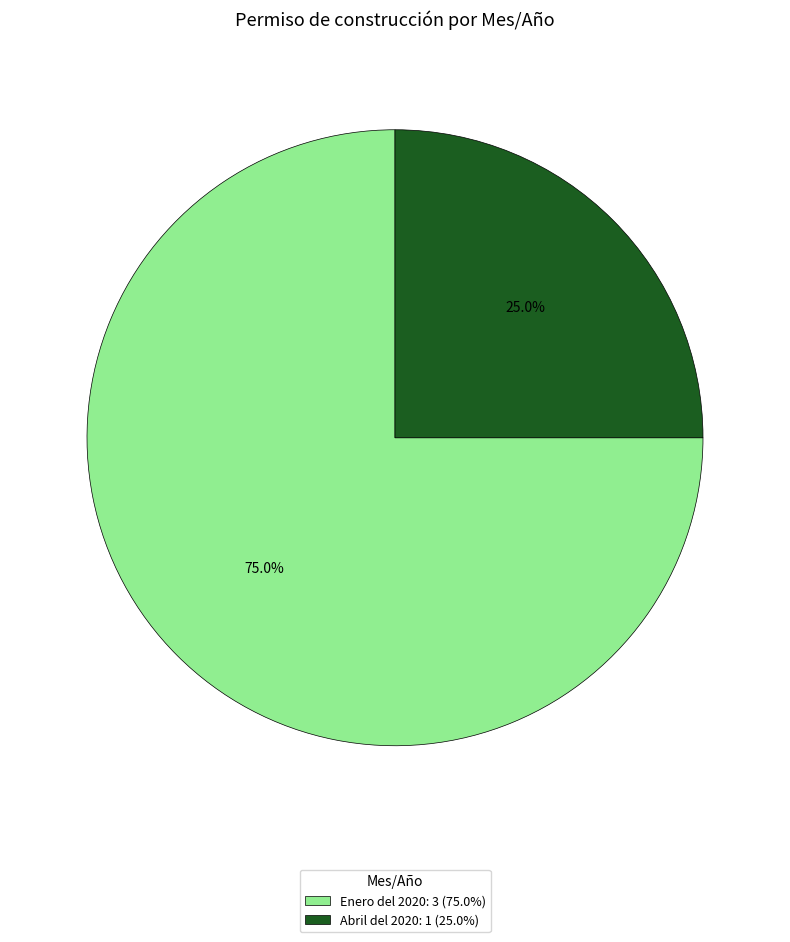

Which category has the biggest portion of the pie?

Enero del 2020: 3 (75.0%)